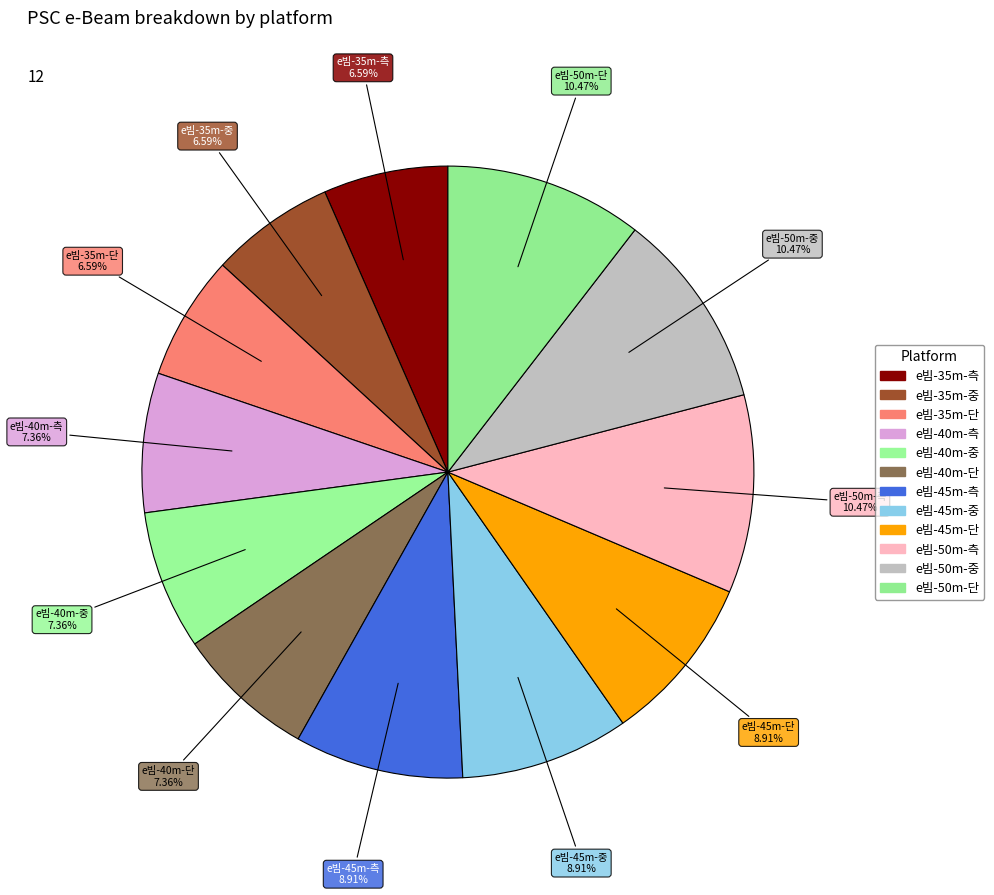

Combined, do e빔-45m-측 and e빔-50m-단 account for over 50%?

No